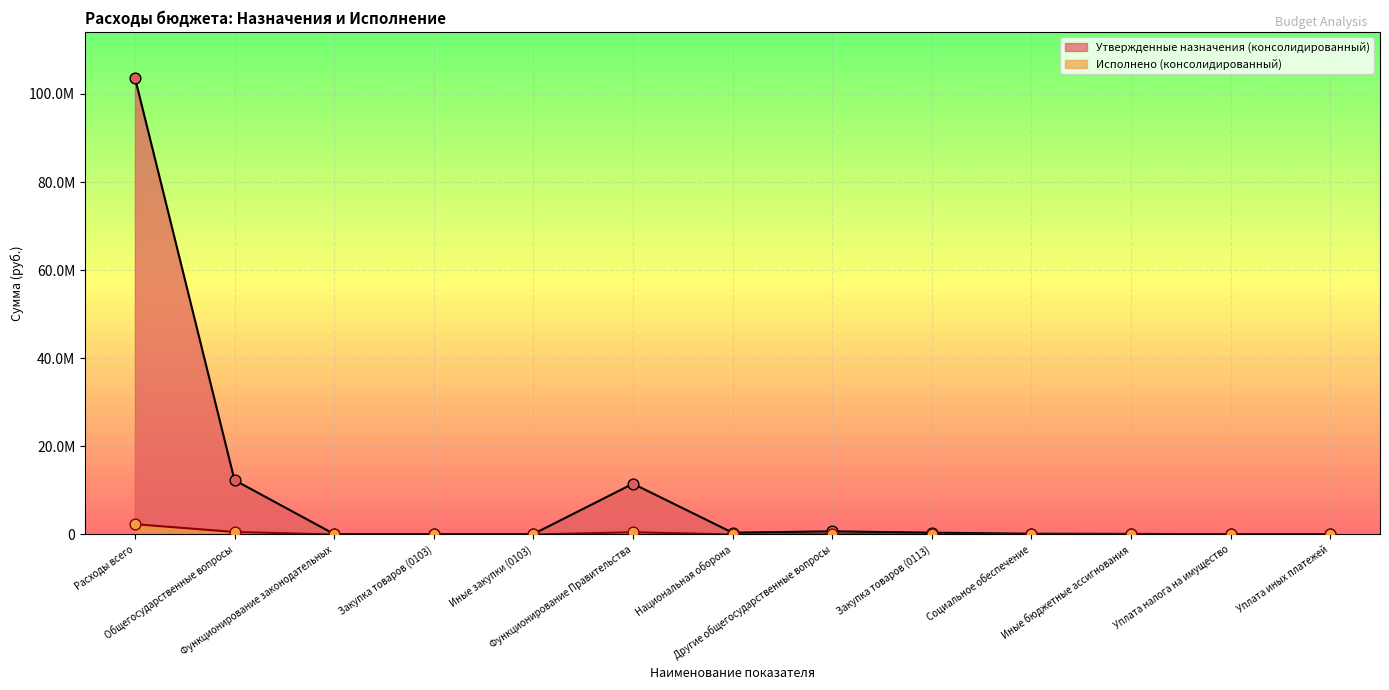

Which series has the largest total across all categories?

Утвержденные назначения (консолидированный)